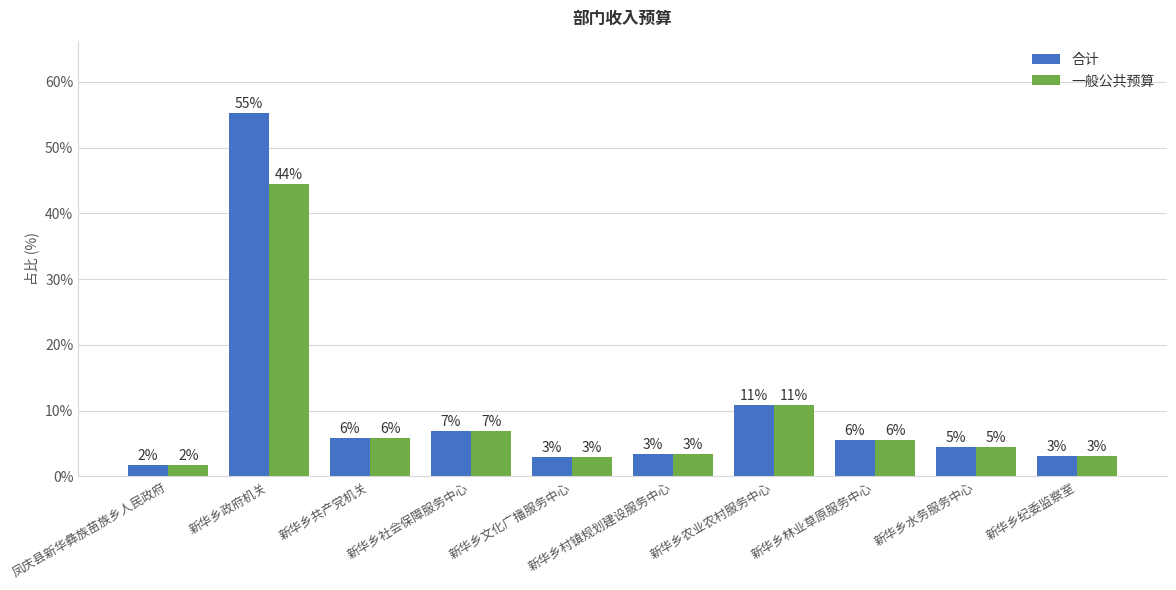

At 新华乡农业农村服务中心, list the series in order from largest to smallest.

合计, 一般公共预算